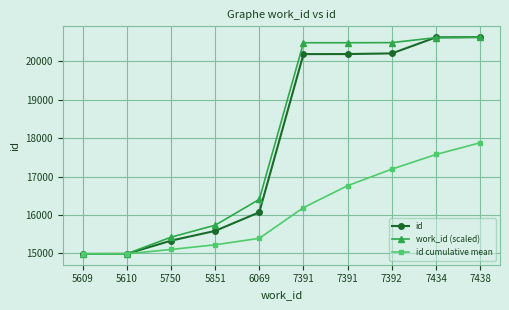

Rank the categories by id value from highest to lowest.

7438, 7434, 7392, 7391, 7391, 6069, 5851, 5750, 5610, 5609